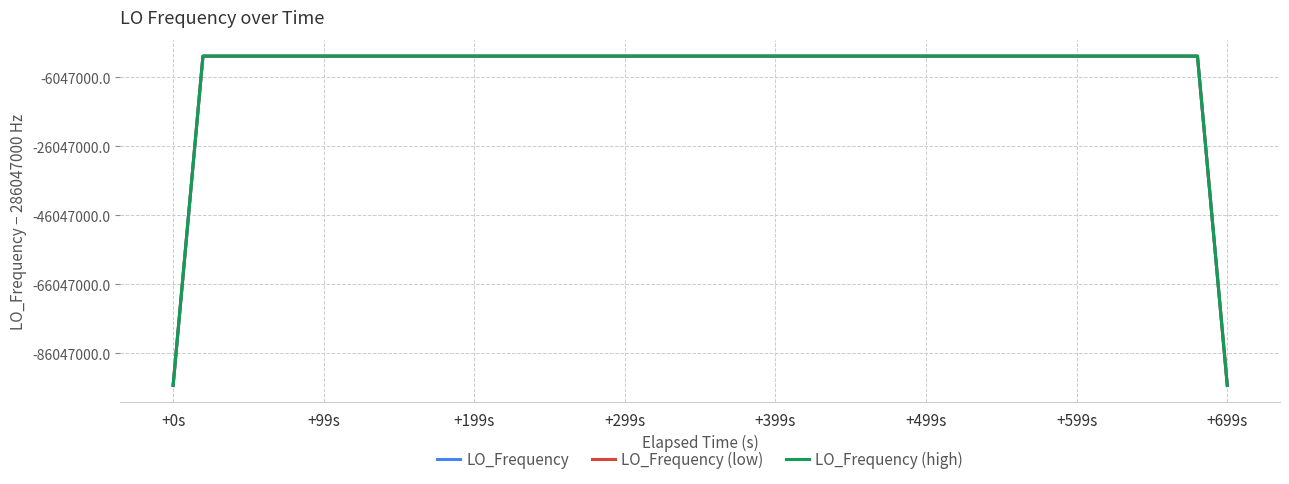

What is the maximum value for LO_Frequency (high)?

286047004.1